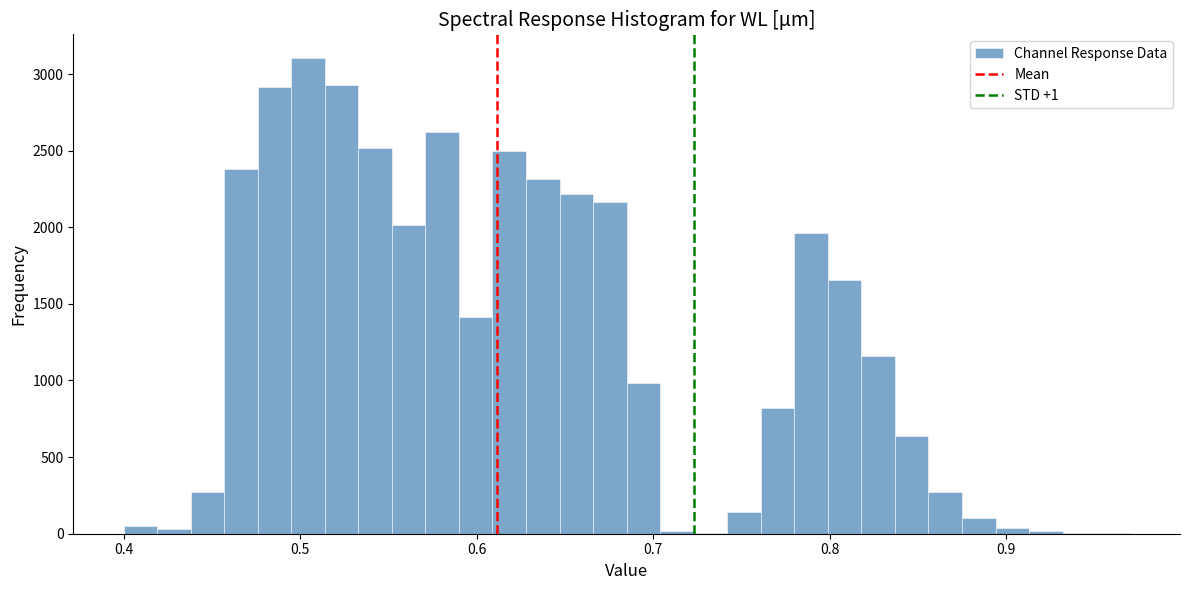

Around what value on the x-axis is the tallest bar? Give the approximate position of its centre, as read against the axis.

0.50